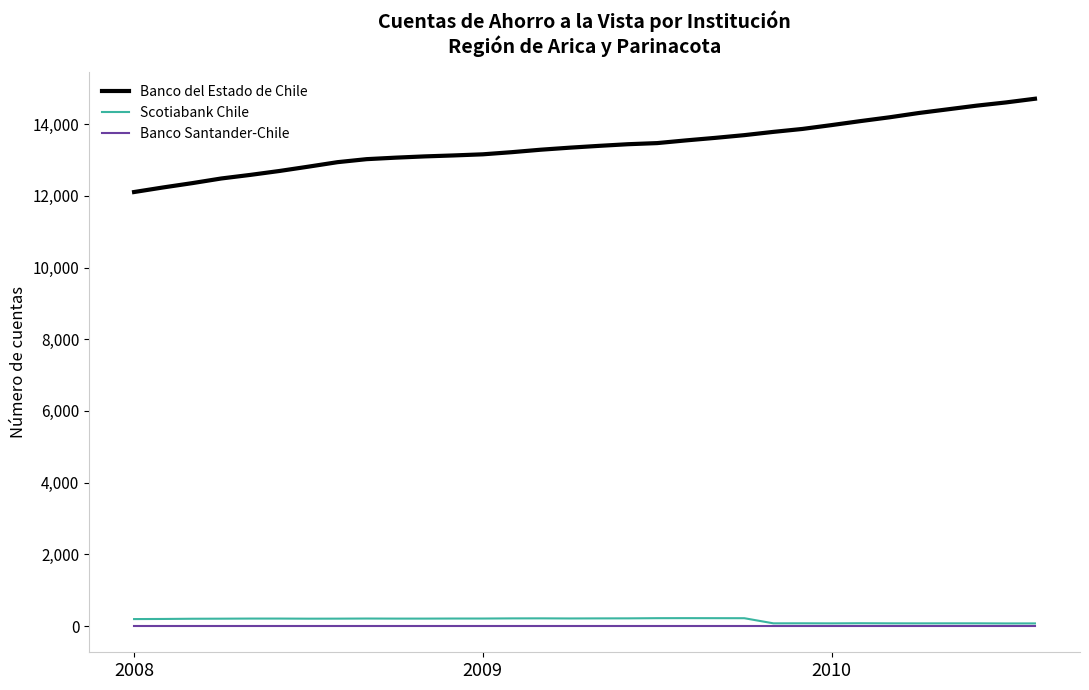

Which series has the largest total across all categories?

Banco del Estado de Chile